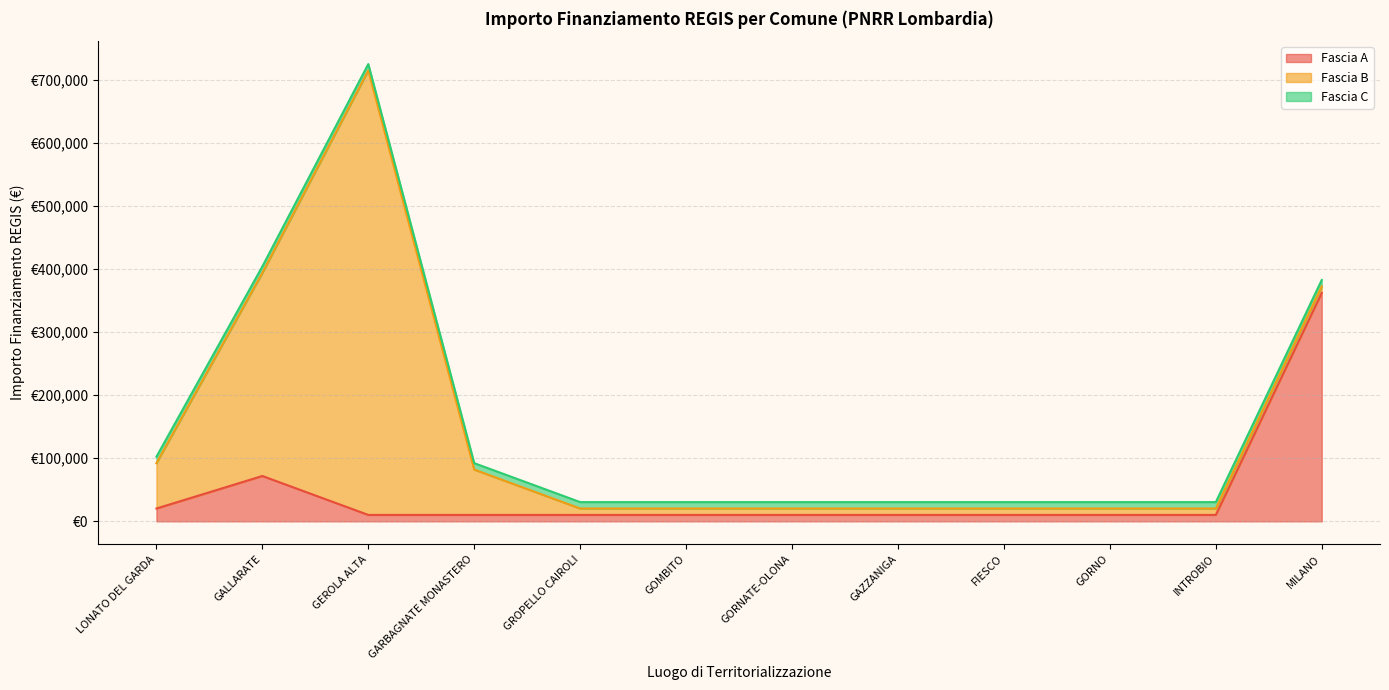

Which series has the largest total across all categories?

Fascia B